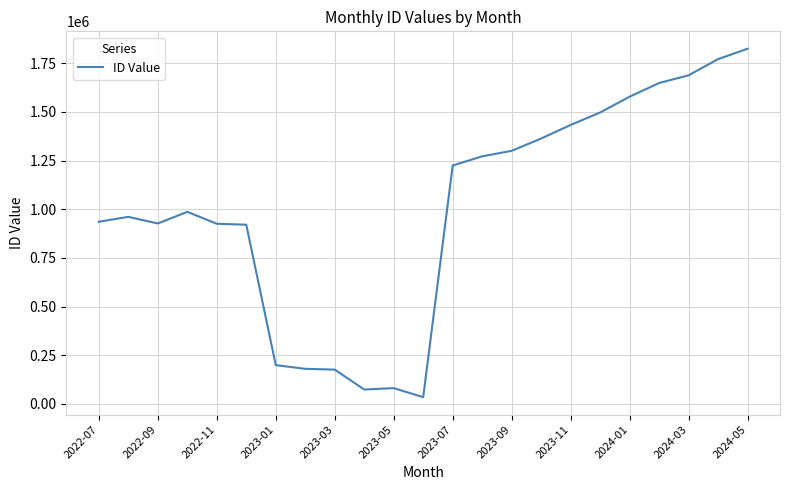

How many points are higher than both their immediate neighbors (excluding endpoints)?

3